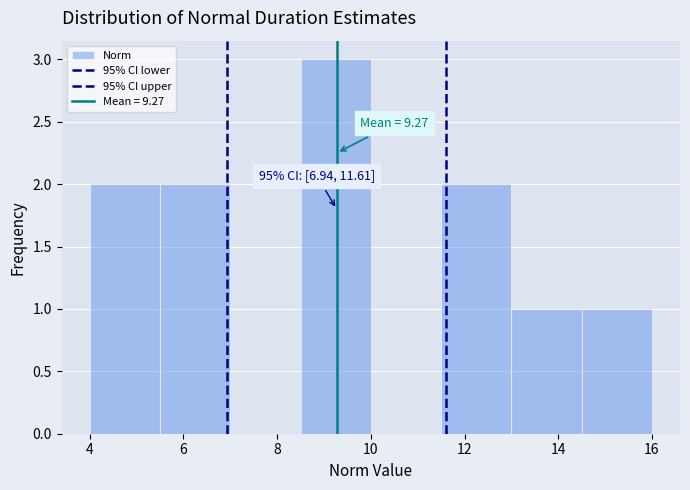

Over which range of the x-axis is the bar tallest?

8.5 to 10.0